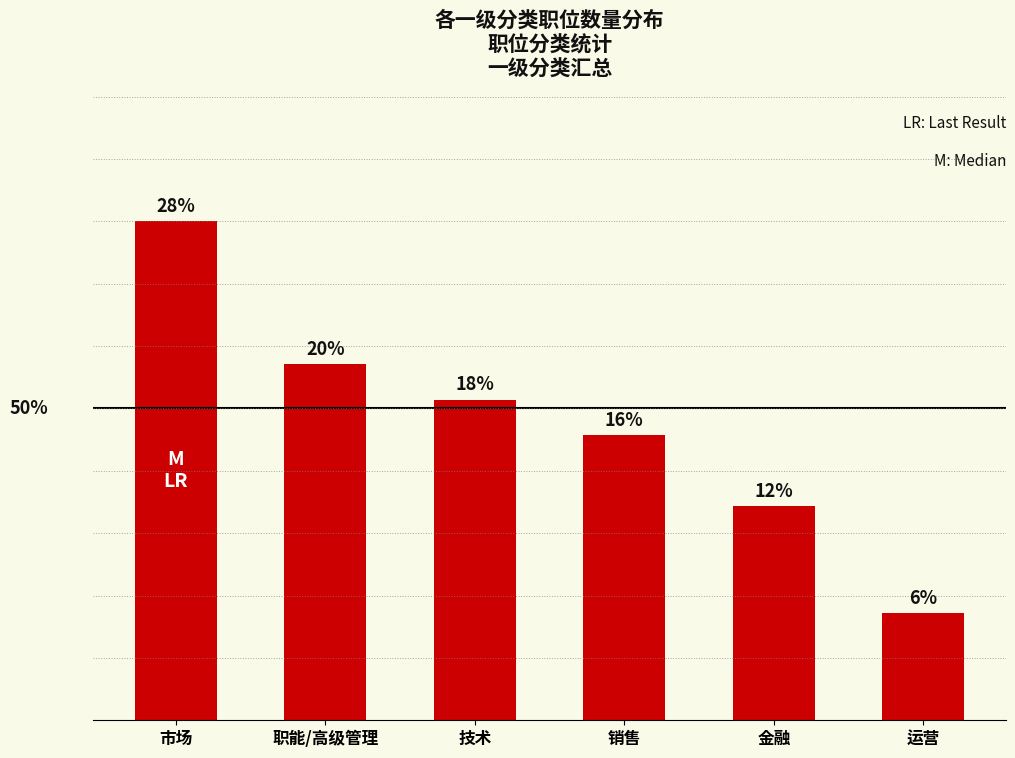

List the labels in order of value, largest first.

市场, 职能/高级管理, 技术, 销售, 金融, 运营